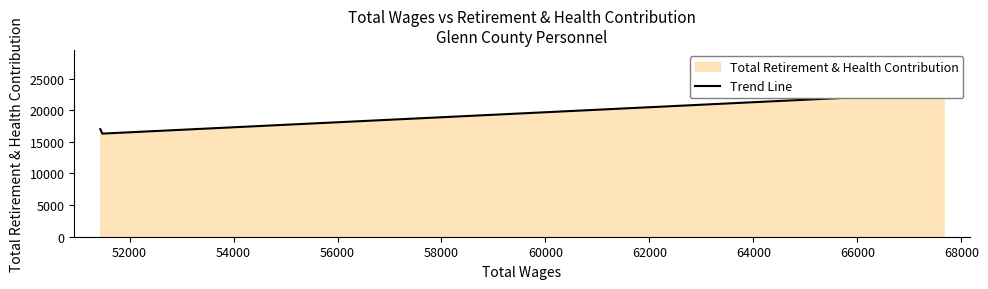

How many distinct data groups are displayed?

1